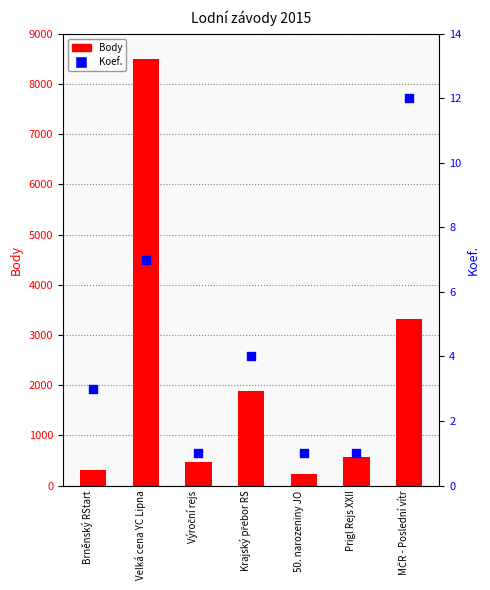

At which category is the sum across all series the highest?

Velká cena YC Lipna